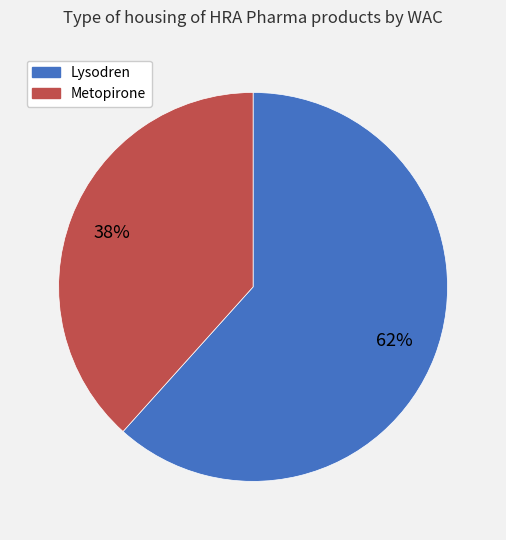

Is there any slice that represents more than half of the pie?

Yes